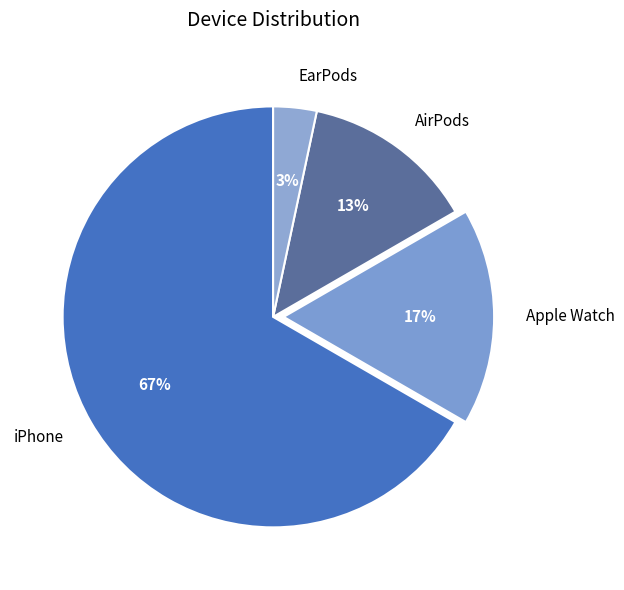

Is iPhone the majority of the pie?

Yes